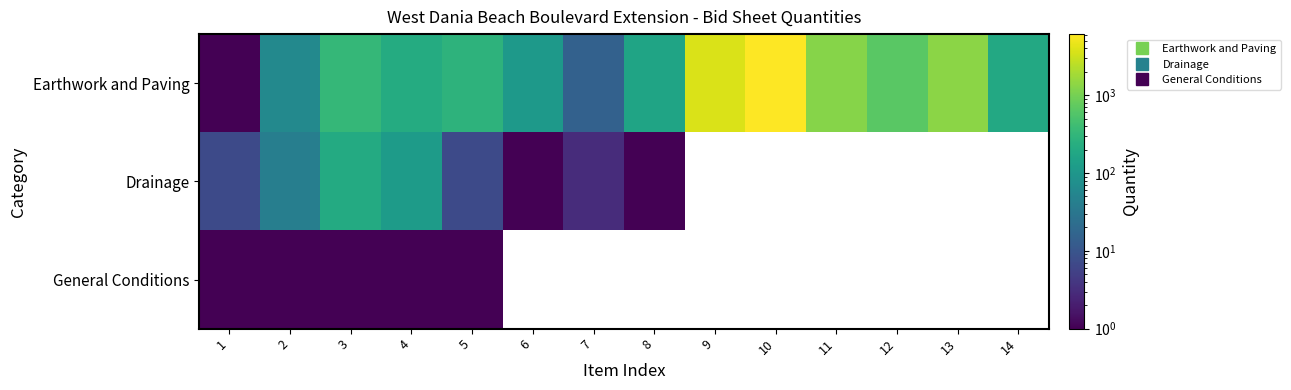

List the series in order of their peak value, highest first.

Earthwork and Paving, Drainage, General Conditions